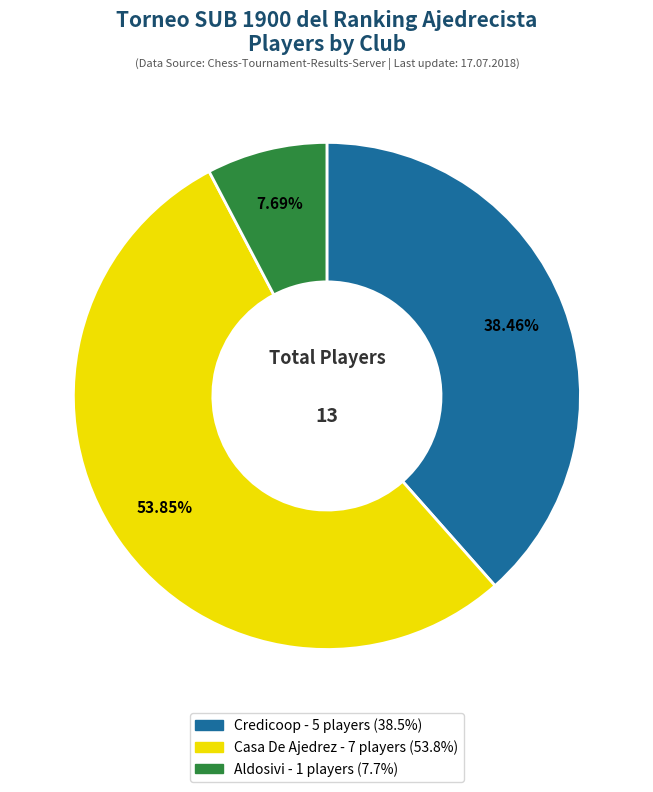

To the nearest percent, what is the difference between the largest and smallest slice percentages?

46%